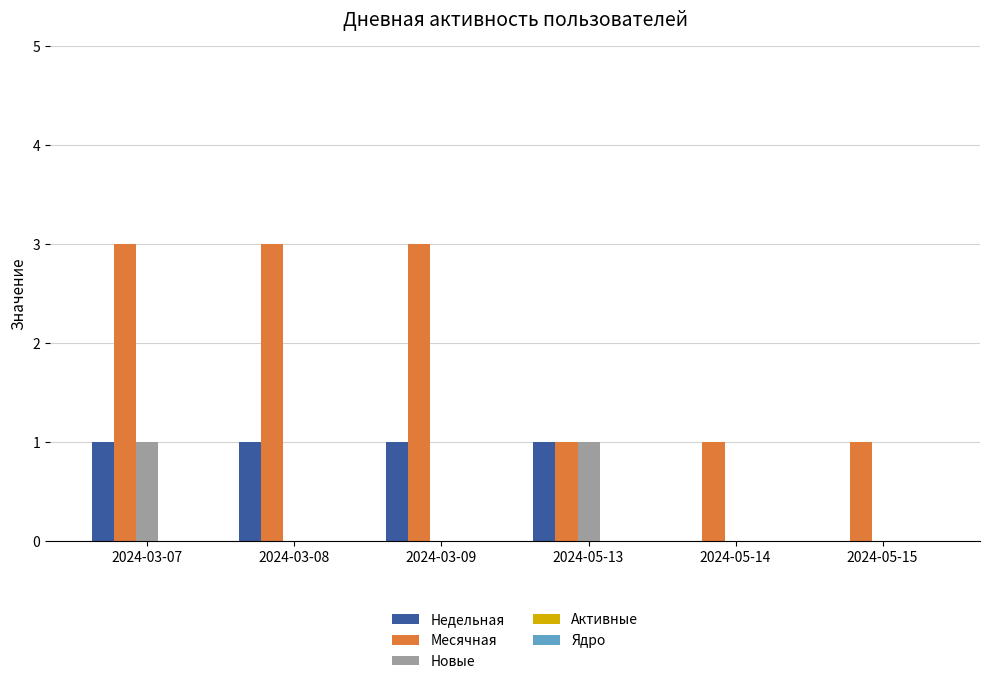

Count the Недельная values in the range 0 to 1.

6